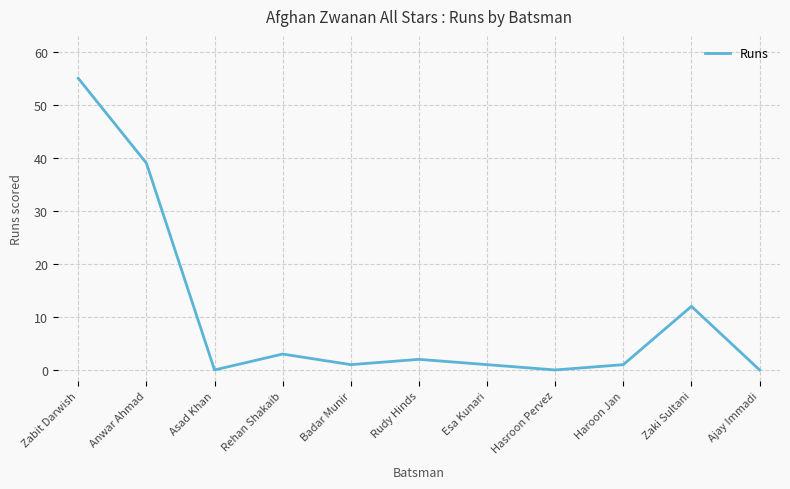

Is this an area chart (filled region under the line)?

No